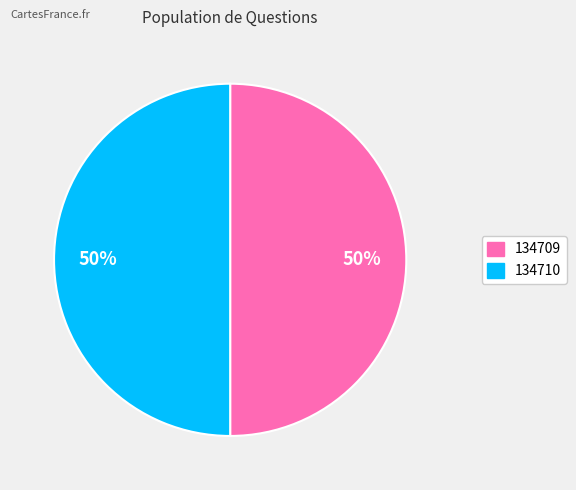

The 134710 slice represents 50% of the pie. True or false?

True